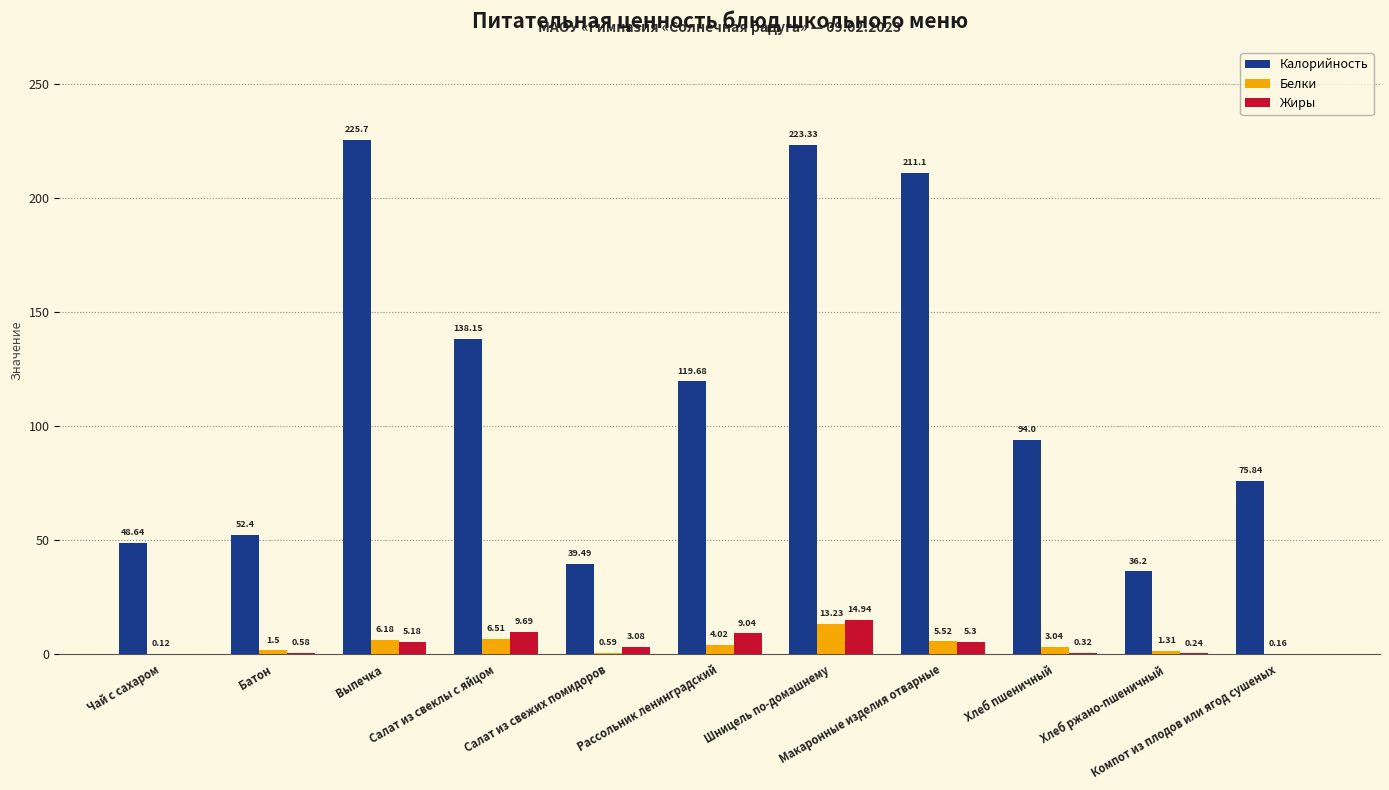

What is the sum of all Калорийность values?

1264.5